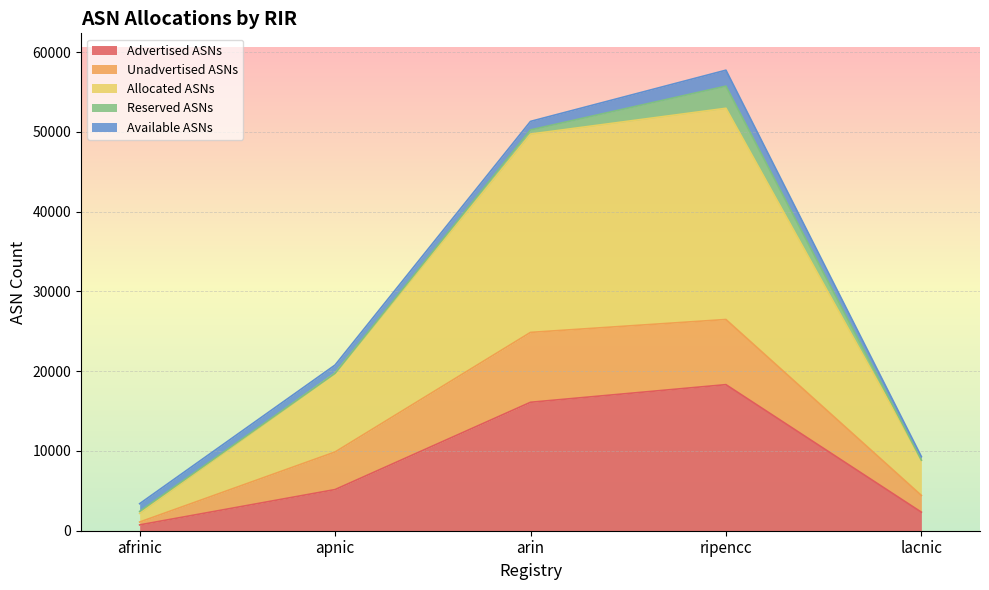

The value of Unadvertised ASNs at arin is 34066. True or false?

False